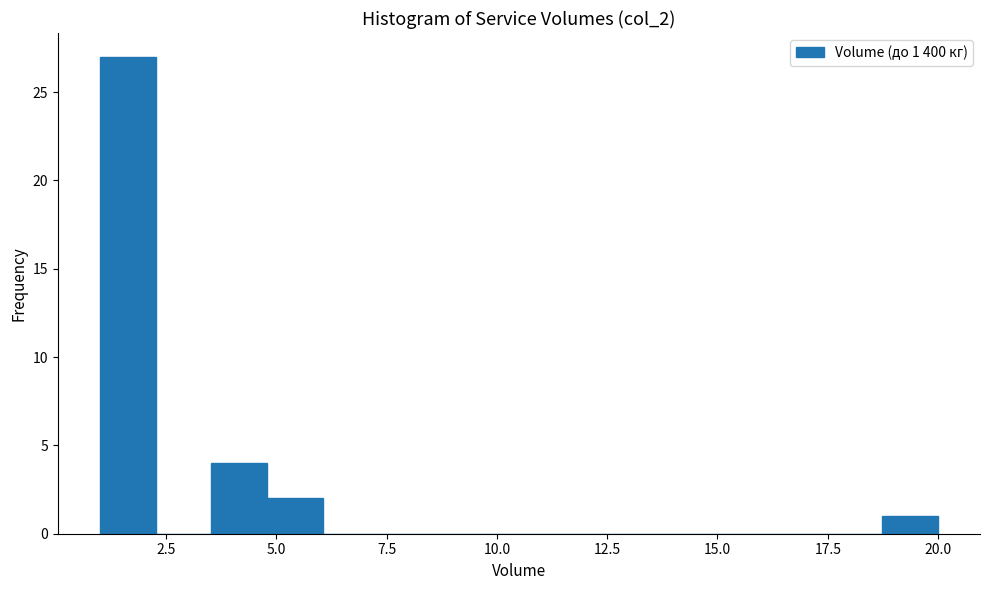

Around what value on the x-axis is the tallest bar? Give the approximate position of its centre, as read against the axis.

1.5